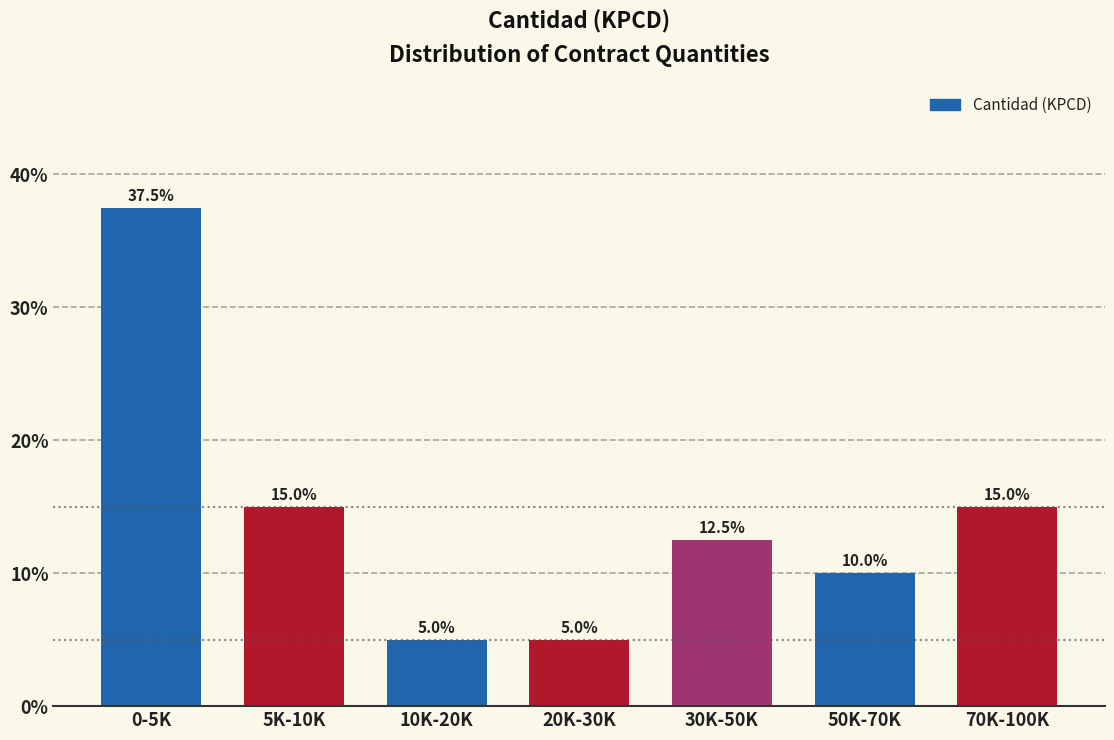

Reading right to left, list all the values displayed in this chart.

70K-100K=15.0	50K-70K=10.0	30K-50K=12.5	20K-30K=5.0	10K-20K=5.0	5K-10K=15.0	0-5K=37.5